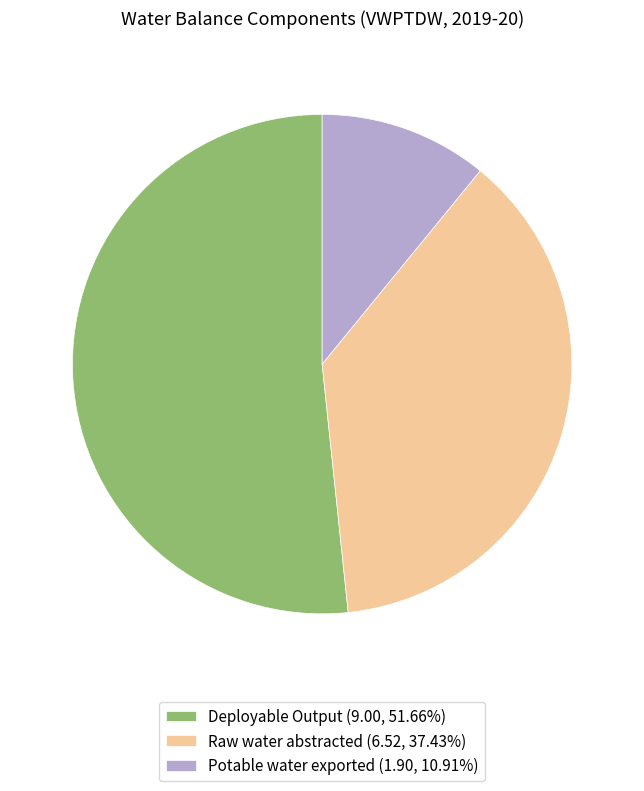

Approximately how many times larger is the value at Deployable Output (9.00, 51.66%) compared to Raw water abstracted (6.52, 37.43%)?

1.4